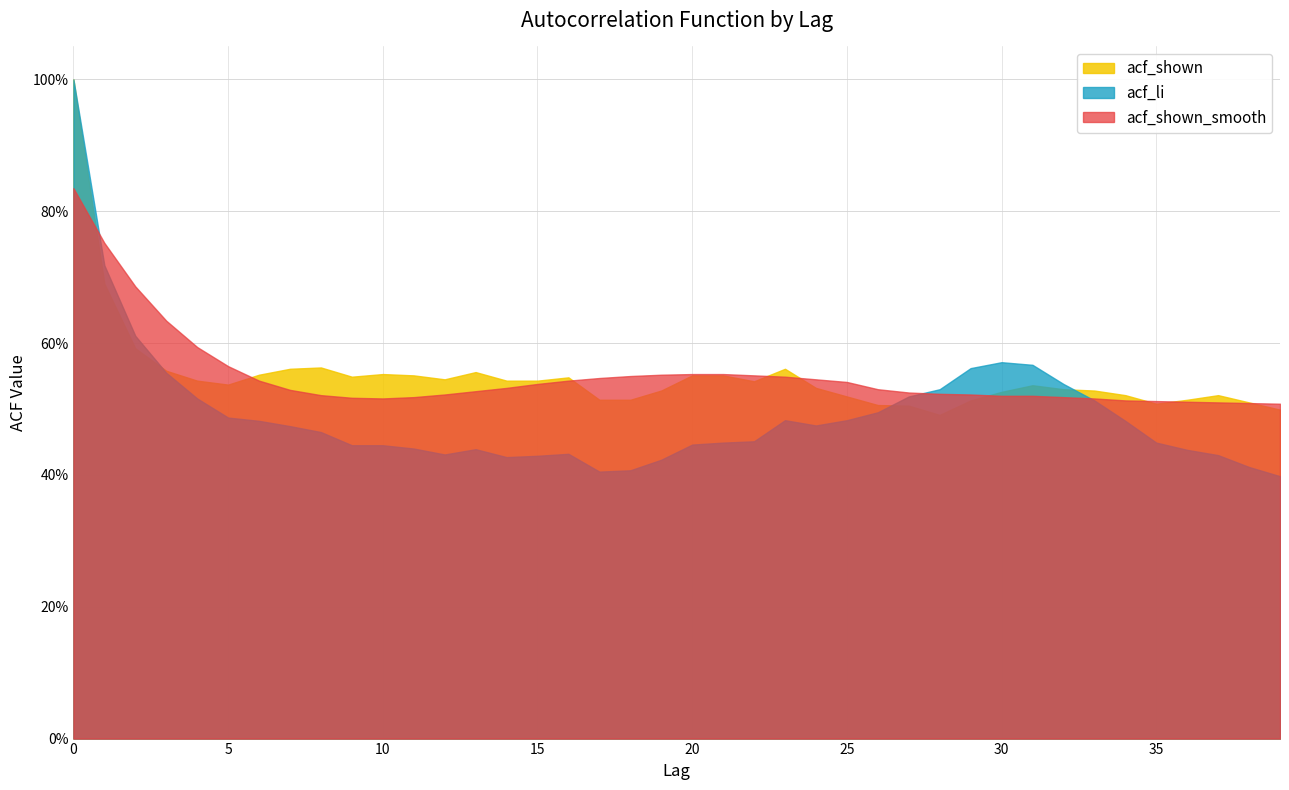

What is the sum of the acf_shown_smooth values at 22 and 15?

1.1